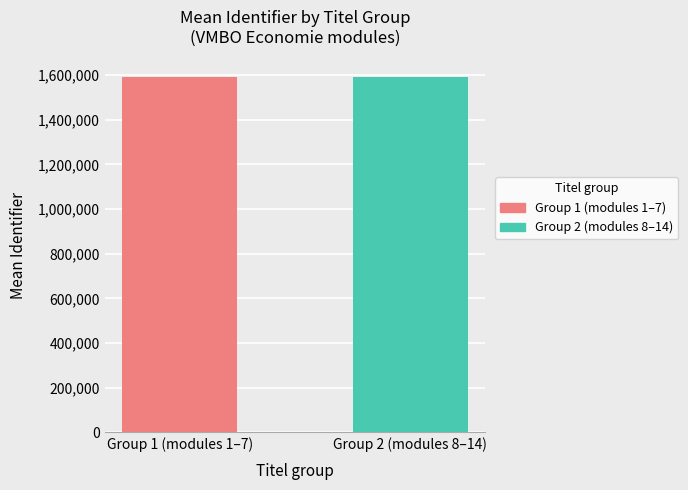

What is the lowest value of the Group 2 (modules 8–14) series?

1591759.0